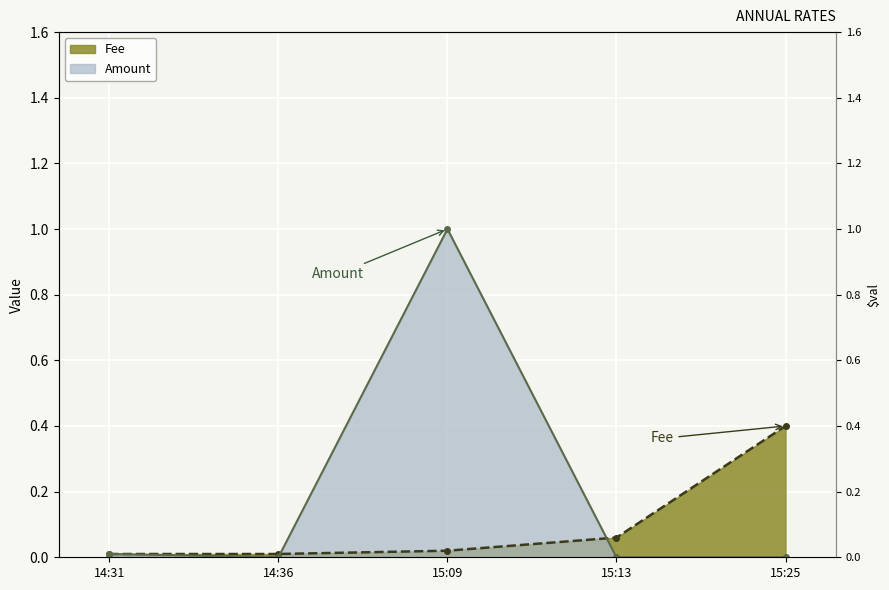

What is the total value across all series at 15:13?

0.1